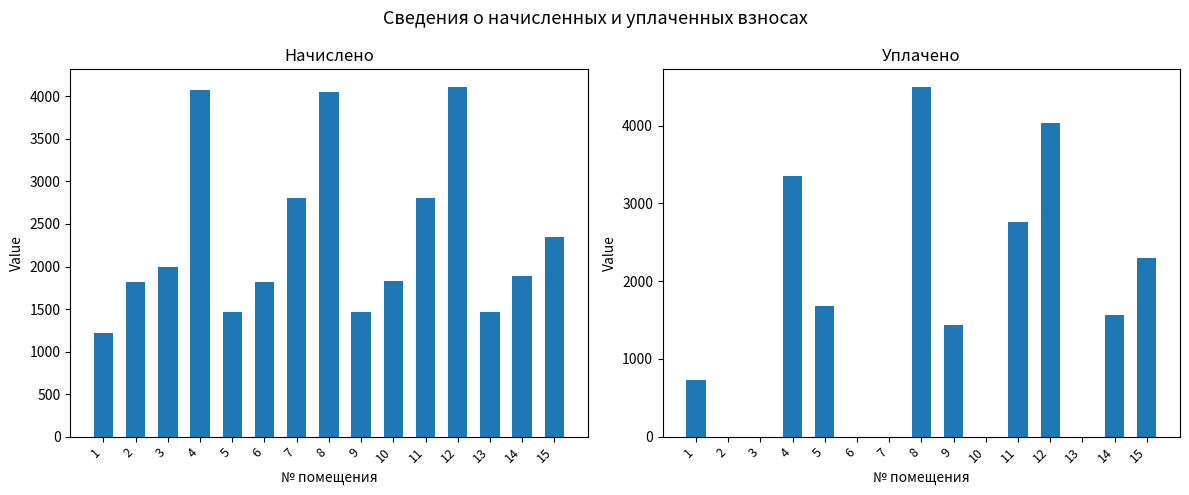

Where does the Уплачено series first go above 1440?

4